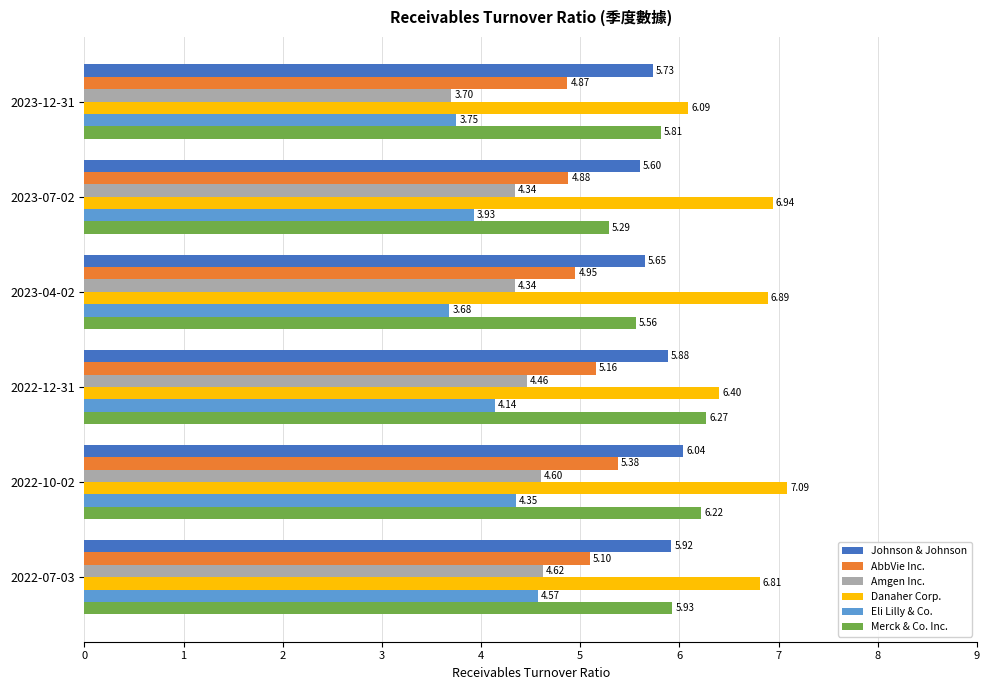

What is the highest value of the Amgen Inc. series?

4.6